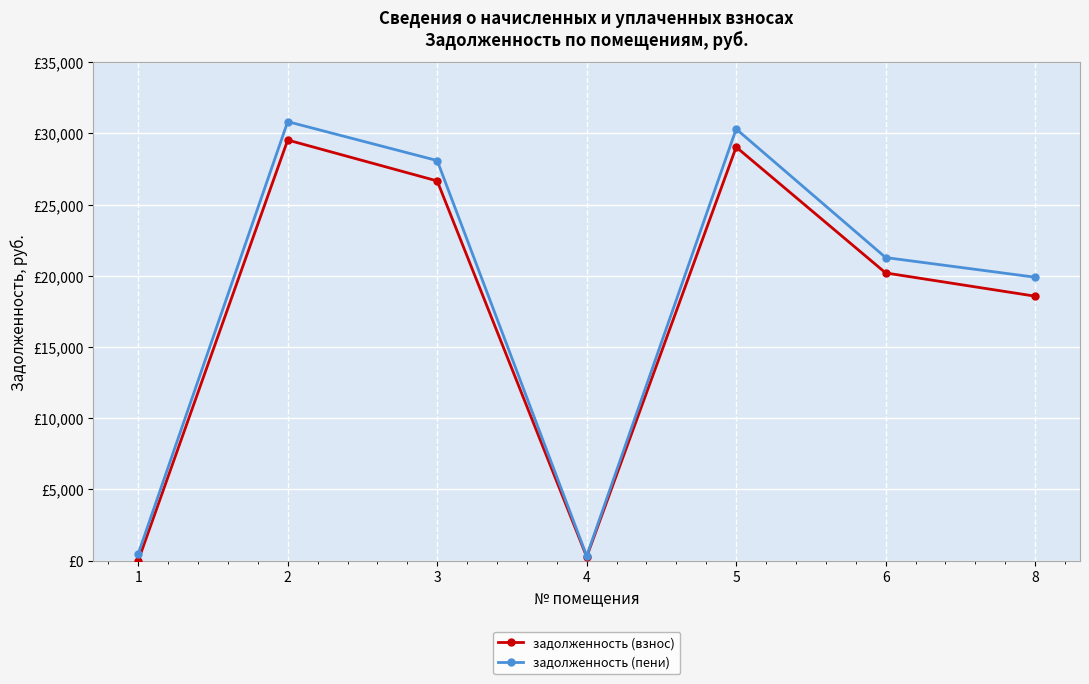

Is this an area chart (filled region under the line)?

No